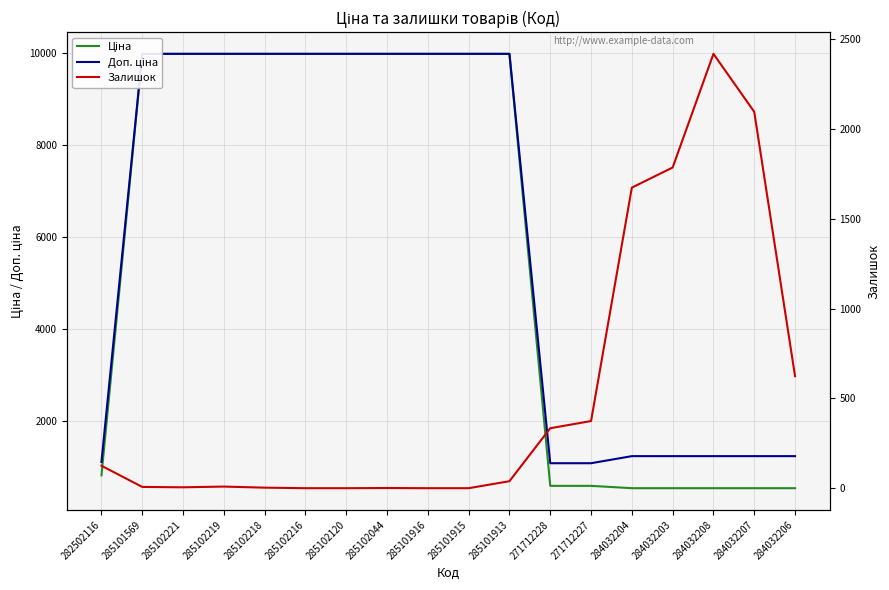

Between which two adjacent categories do Залишок and Доп. ціна first intersect?

271712227 and 284032204